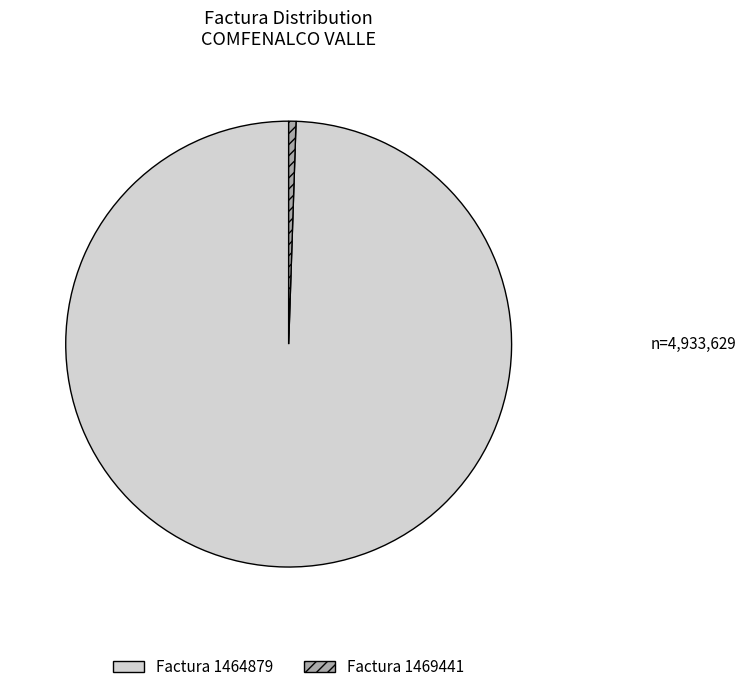

Do Factura 1464879 and Factura 1469441 together represent more than half of the pie?

Yes